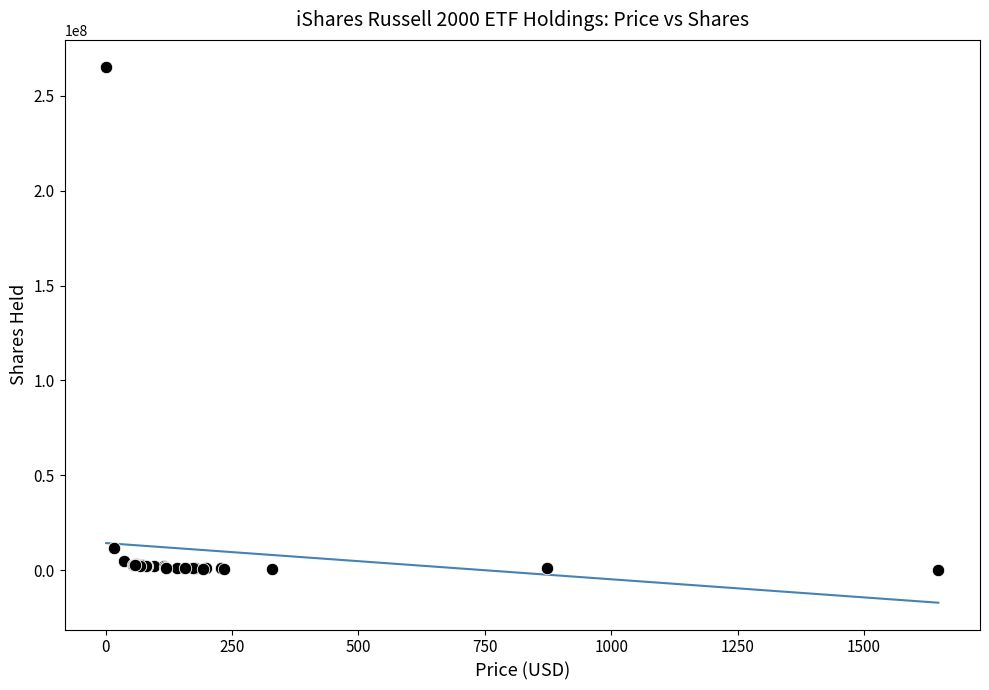

What Y value in the scatter plot is closest to 132855116?

11910856